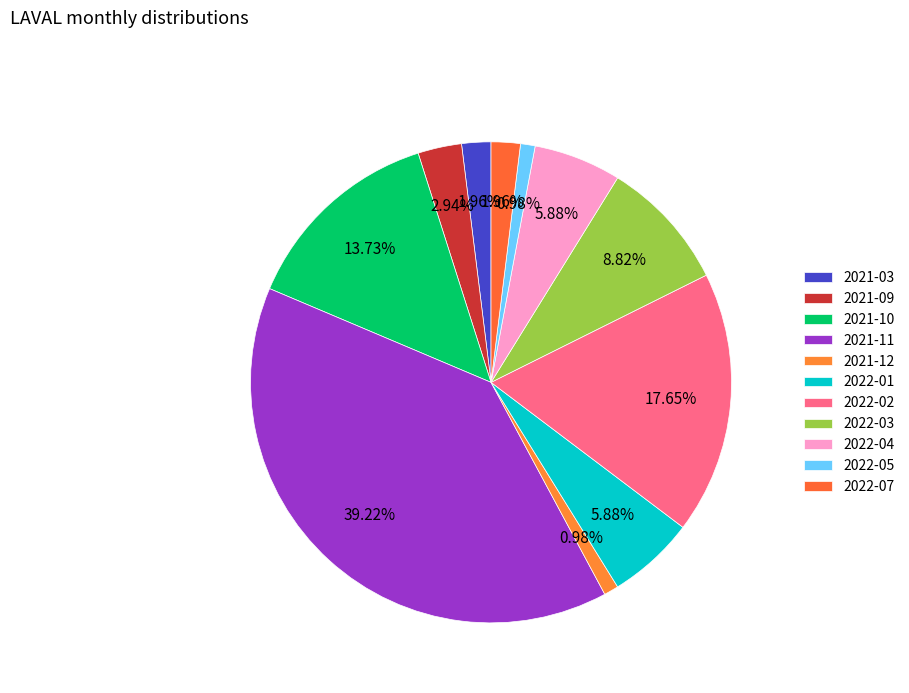

Is there a majority slice in this chart?

No